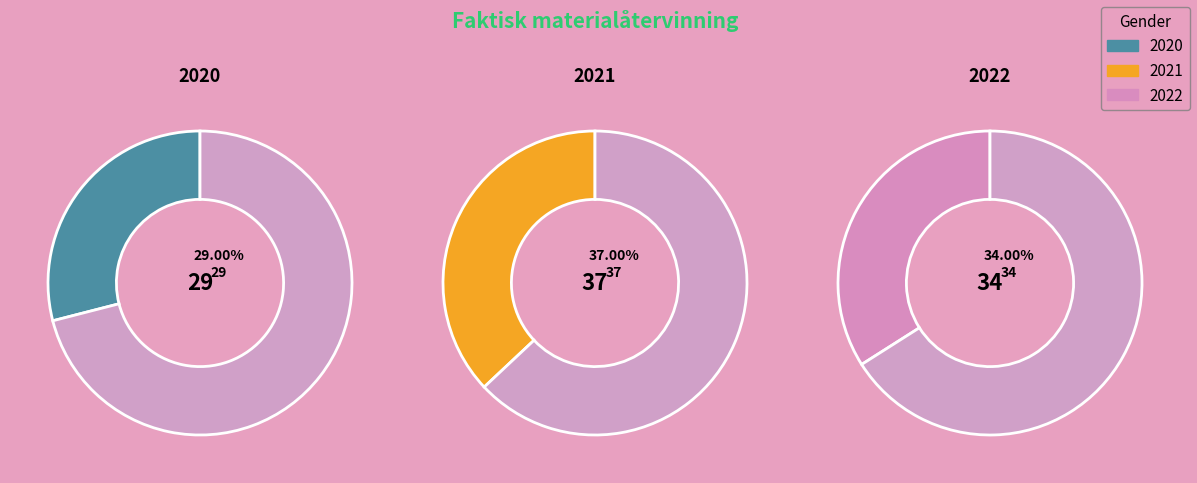

True or false: 2020 accounts for 17% of the total.

False